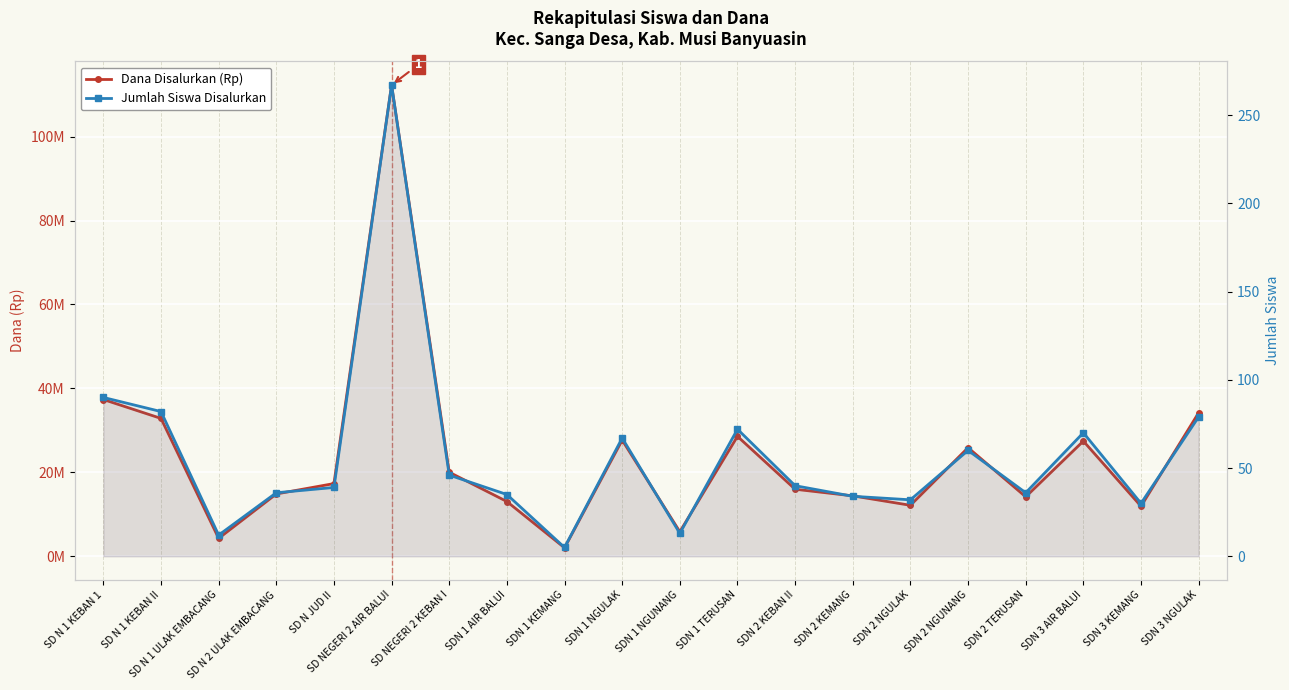

Which category has the lowest value in the Dana Disalurkan (Rp) series?

SDN 1 KEMANG